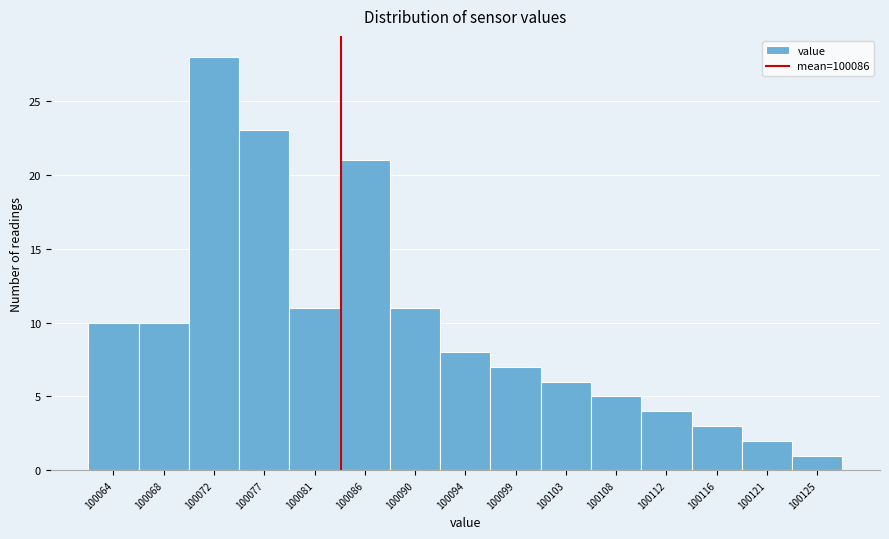

Reading left to right, list all the values displayed in this chart.

10	10	28	23	11	21	11	8	7	6	5	4	3	2	1